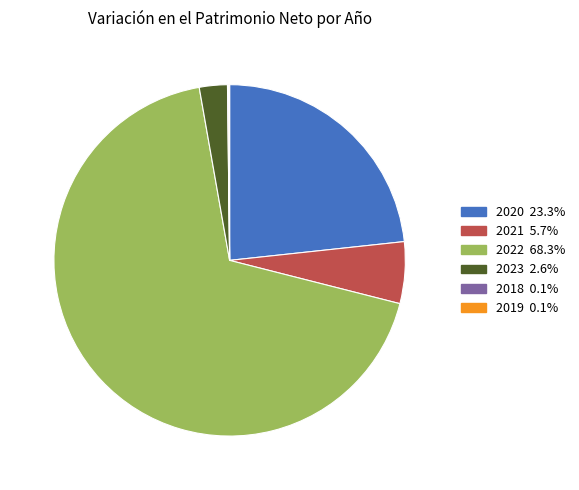

Which category accounts for the majority?

2022